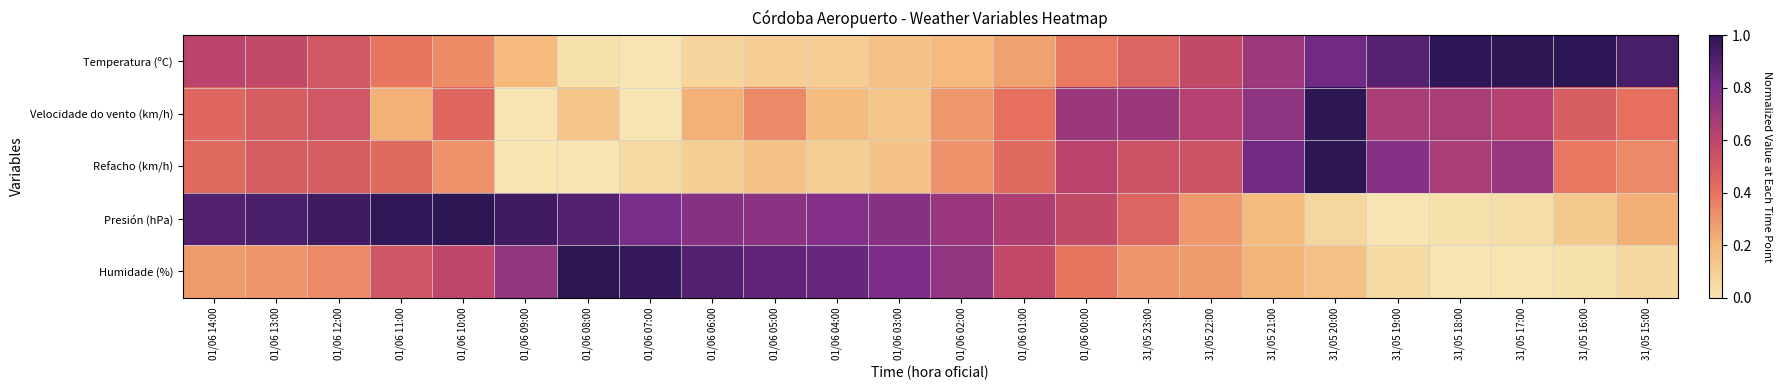

Reading left to right, list all the values displayed in this chart.

Temperatura (ºC): 01/06 14:00=0.6	01/06 13:00=0.6	01/06 12:00=0.5	01/06 11:00=0.4	01/06 10:00=0.3	01/06 09:00=0.2	01/06 08:00=0.0	01/06 07:00=0.0	01/06 06:00=0.1	01/06 05:00=0.1	01/06 04:00=0.1	01/06 03:00=0.2	01/06 02:00=0.2	01/06 01:00=0.3	01/06 00:00=0.4	31/05 23:00=0.5	31/05 22:00=0.6	31/05 21:00=0.7	31/05 20:00=0.8	31/05 19:00=0.9	31/05 18:00=1.0	31/05 17:00=1.0	31/05 16:00=1.0	31/05 15:00=0.9
Velocidade do vento (km/h): 01/06 14:00=0.4	01/06 13:00=0.5	01/06 12:00=0.5	01/06 11:00=0.2	01/06 10:00=0.4	01/06 09:00=0.0	01/06 08:00=0.1	01/06 07:00=0.0	01/06 06:00=0.2	01/06 05:00=0.3	01/06 04:00=0.2	01/06 03:00=0.1	01/06 02:00=0.3	01/06 01:00=0.4	01/06 00:00=0.7	31/05 23:00=0.7	31/05 22:00=0.6	31/05 21:00=0.7	31/05 20:00=1.0	31/05 19:00=0.7	31/05 18:00=0.7	31/05 17:00=0.6	31/05 16:00=0.5	31/05 15:00=0.4
Refacho (km/h): 01/06 14:00=0.4	01/06 13:00=0.5	01/06 12:00=0.5	01/06 11:00=0.4	01/06 10:00=0.3	01/06 09:00=0.0	01/06 08:00=0.0	01/06 07:00=0.1	01/06 06:00=0.1	01/06 05:00=0.2	01/06 04:00=0.1	01/06 03:00=0.2	01/06 02:00=0.3	01/06 01:00=0.4	01/06 00:00=0.6	31/05 23:00=0.5	31/05 22:00=0.5	31/05 21:00=0.8	31/05 20:00=1.0	31/05 19:00=0.8	31/05 18:00=0.7	31/05 17:00=0.7	31/05 16:00=0.4	31/05 15:00=0.3
Presión (hPa): 01/06 14:00=0.9	01/06 13:00=0.9	01/06 12:00=0.9	01/06 11:00=1.0	01/06 10:00=1.0	01/06 09:00=0.9	01/06 08:00=0.9	01/06 07:00=0.8	01/06 06:00=0.8	01/06 05:00=0.8	01/06 04:00=0.8	01/06 03:00=0.8	01/06 02:00=0.7	01/06 01:00=0.6	01/06 00:00=0.6	31/05 23:00=0.5	31/05 22:00=0.3	31/05 21:00=0.2	31/05 20:00=0.1	31/05 19:00=0.0	31/05 18:00=0.0	31/05 17:00=0.0	31/05 16:00=0.1	31/05 15:00=0.2
Humidade (%): 01/06 14:00=0.3	01/06 13:00=0.3	01/06 12:00=0.3	01/06 11:00=0.5	01/06 10:00=0.6	01/06 09:00=0.7	01/06 08:00=1.0	01/06 07:00=1.0	01/06 06:00=0.9	01/06 05:00=0.9	01/06 04:00=0.9	01/06 03:00=0.8	01/06 02:00=0.7	01/06 01:00=0.6	01/06 00:00=0.4	31/05 23:00=0.3	31/05 22:00=0.3	31/05 21:00=0.2	31/05 20:00=0.2	31/05 19:00=0.0	31/05 18:00=0.0	31/05 17:00=0.0	31/05 16:00=0.0	31/05 15:00=0.1